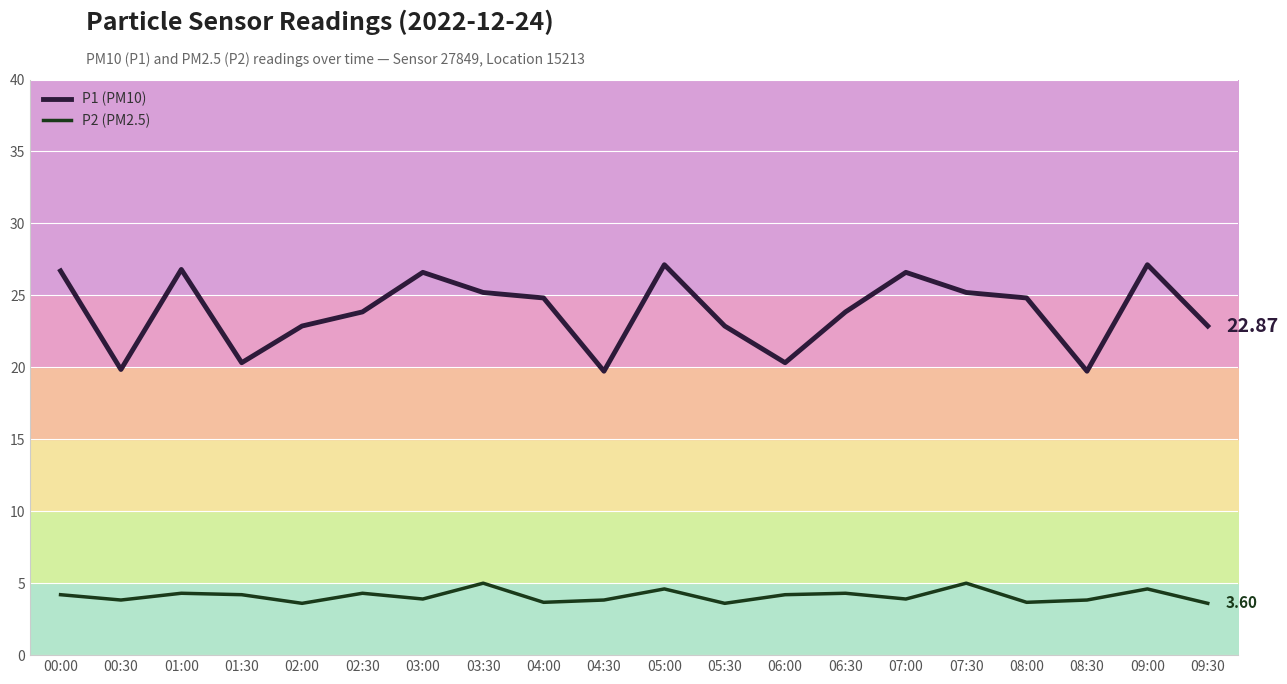

What is the sum of all P1 (PM10) values?

477.3